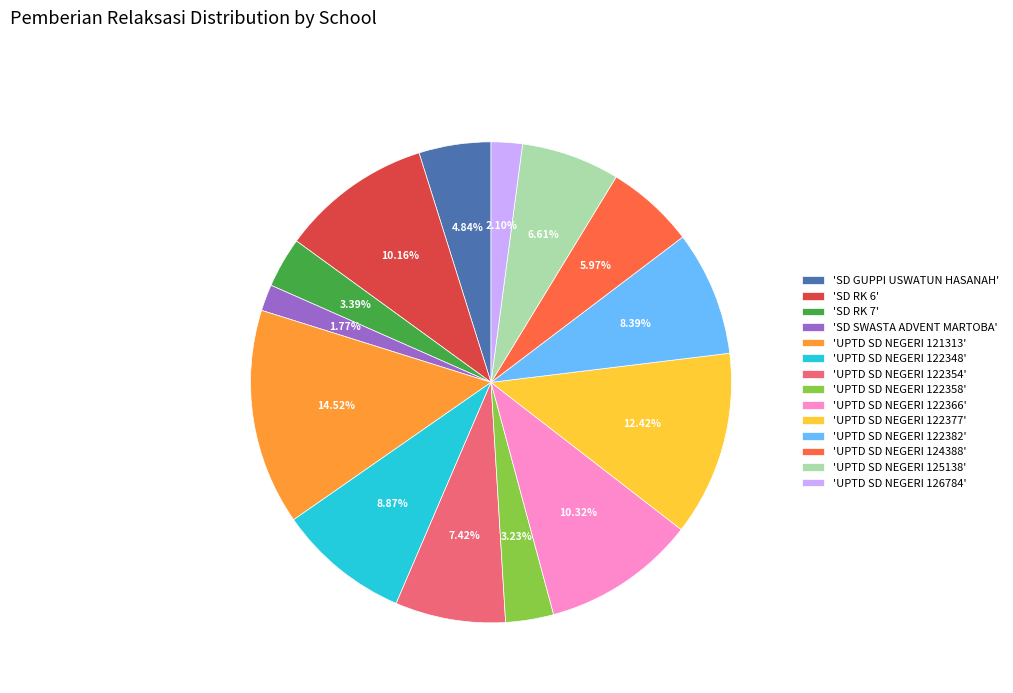

Count the number of slices in the pie.

14